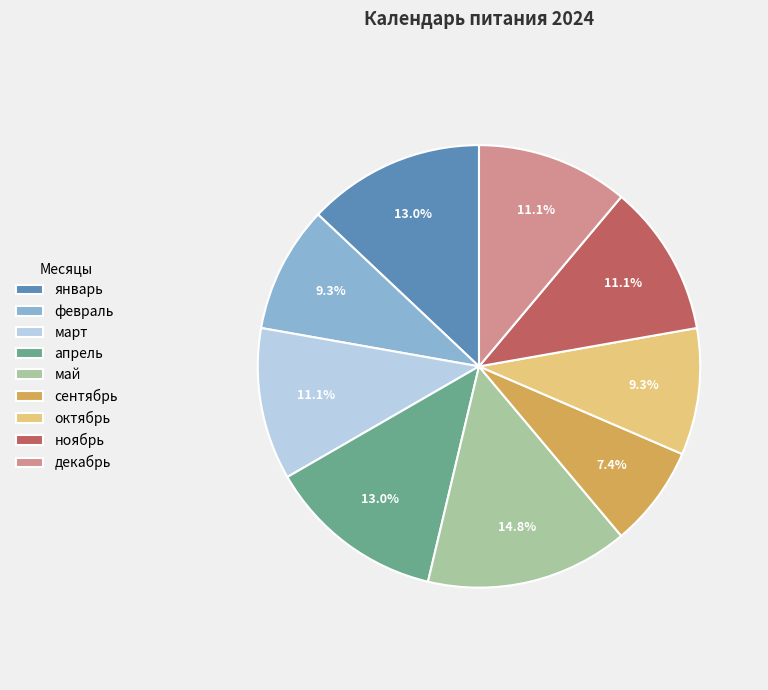

How many slices are in this pie chart?

9